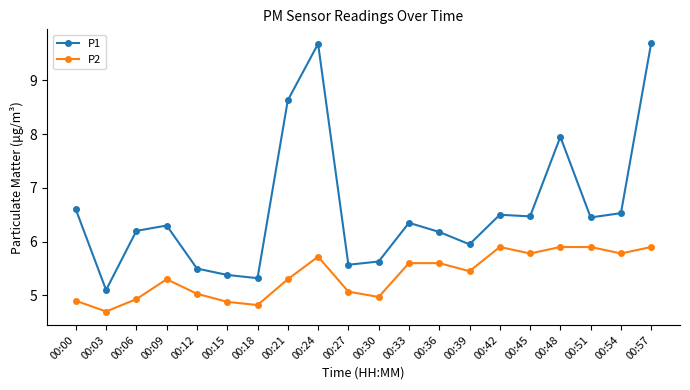

Rank the series by their average value, from lowest to highest.

P2, P1